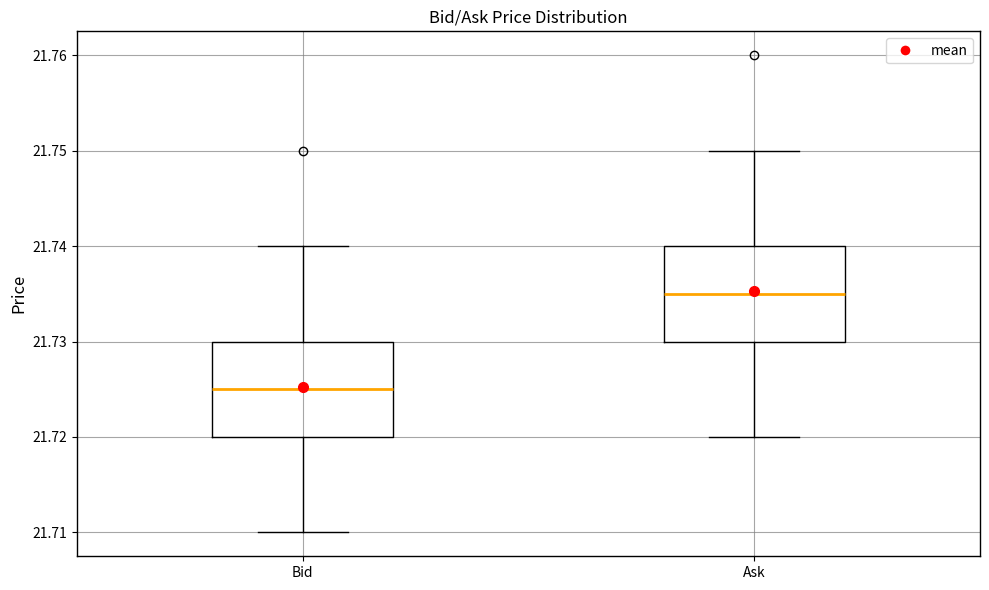

Reading left to right, transcribe this box plot: for each box, give where its median line is, the range the box spans, and where its two whiskers end, as read against the y-axis. The values are not printed on the chart, so give them approximately, as read against the axis.

Bid: median 21.725, box 21.720 to 21.730, whiskers 21.710 to 21.740
Ask: median 21.735, box 21.730 to 21.740, whiskers 21.720 to 21.750